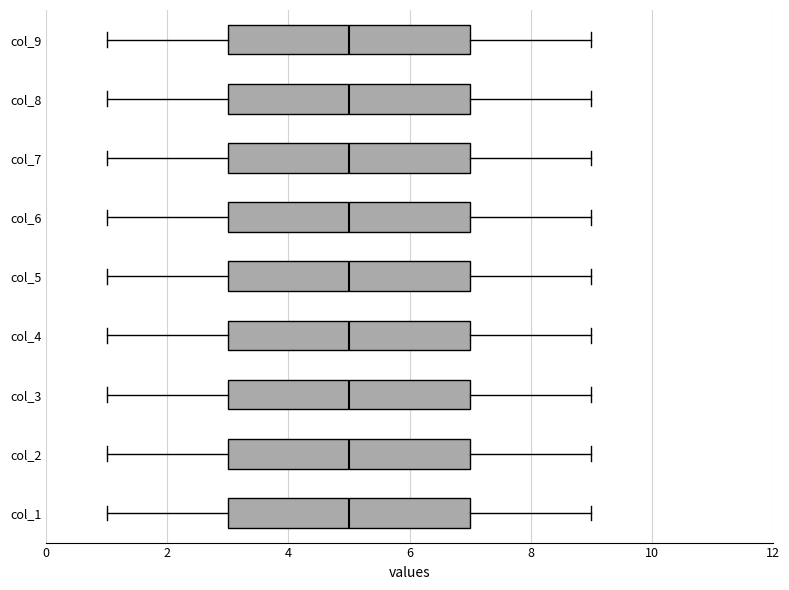

Where does the right whisker of the box for col_5 end on the x-axis? The values are not printed on the chart, so give them approximately, as read against the axis.

9